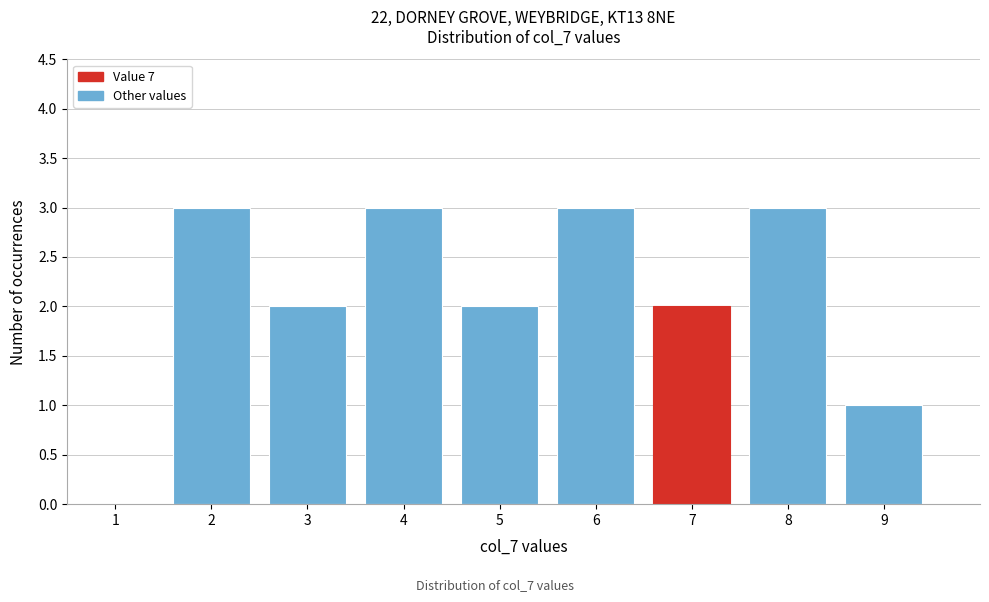

Reading left to right, list all the values displayed in this chart.

1=0	2=3	3=2	4=3	5=2	6=3	7=2	8=3	9=1